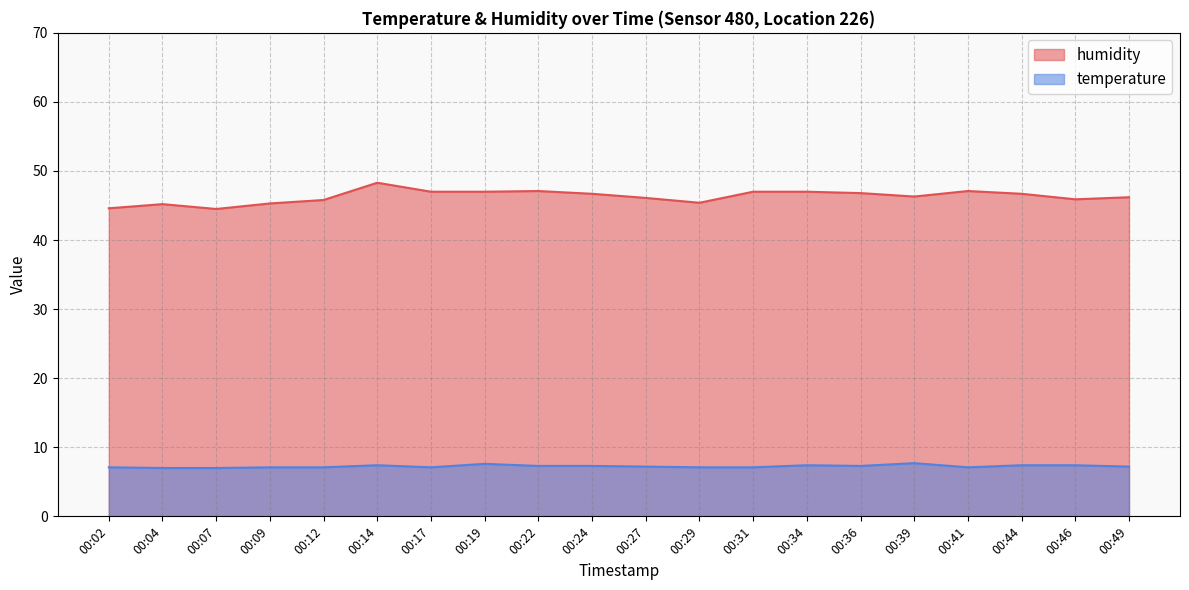

What is the spread (max minus min) of values at 00:31?

39.9